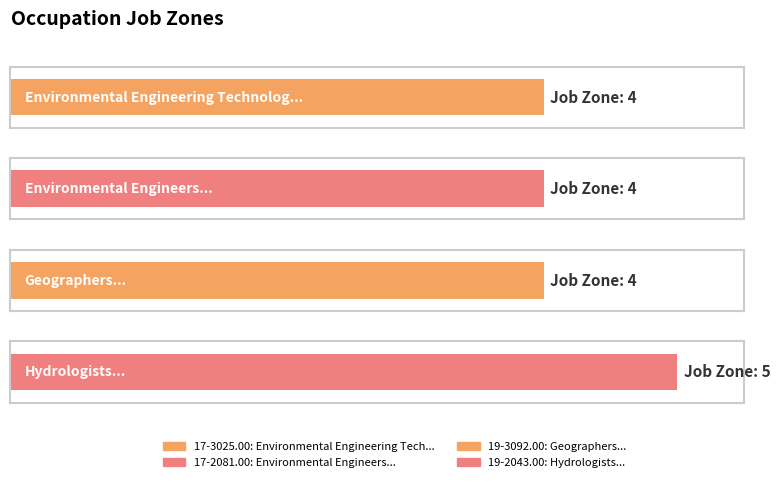

What position from the right is 17-2081.00?

3